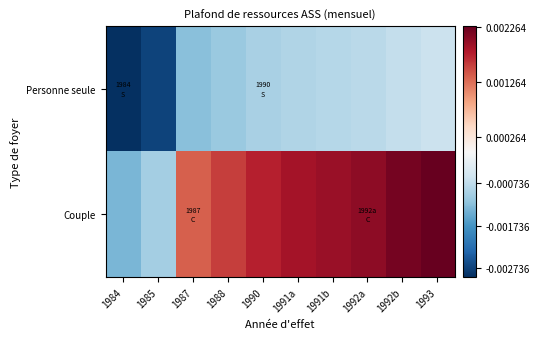

Between 1990 and 1991b, which series saw the biggest shift?

Couple